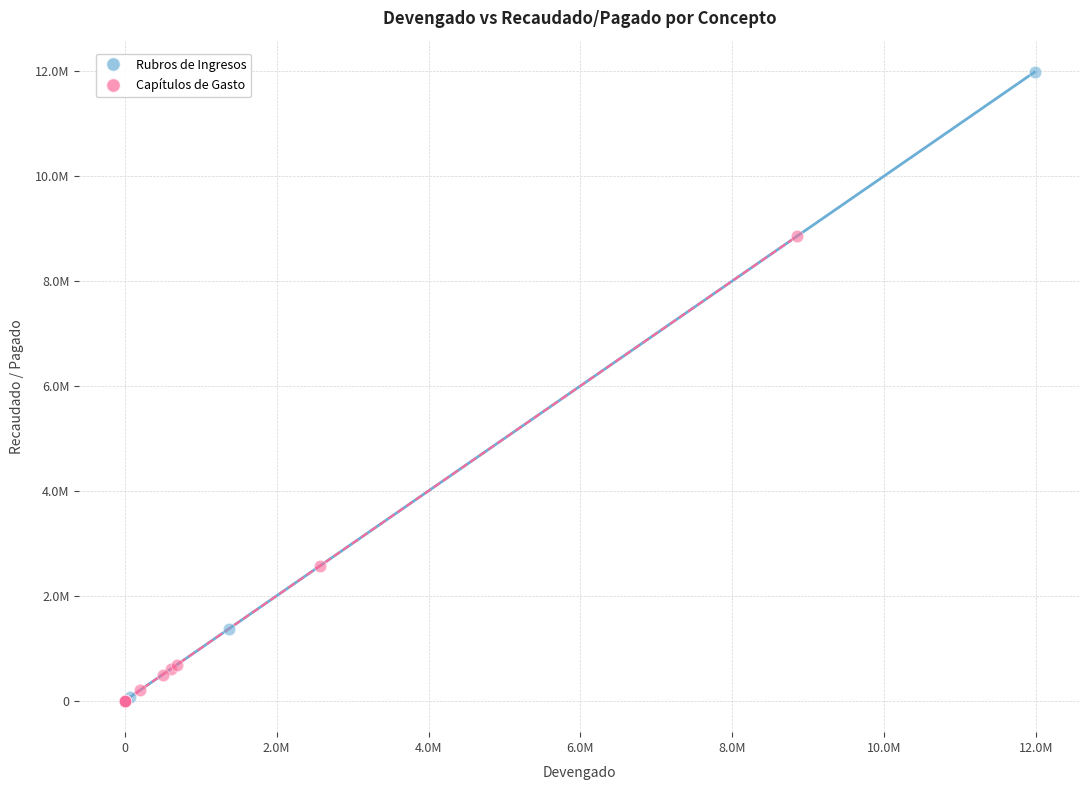

What are all the series names shown in the legend?

Rubros de Ingresos, Capítulos de Gasto